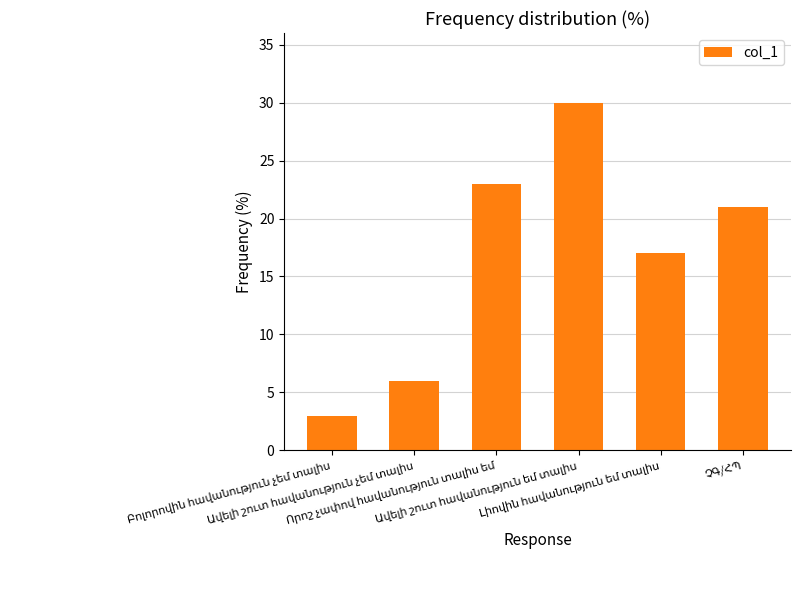

What is the minimum value shown in the chart?

3